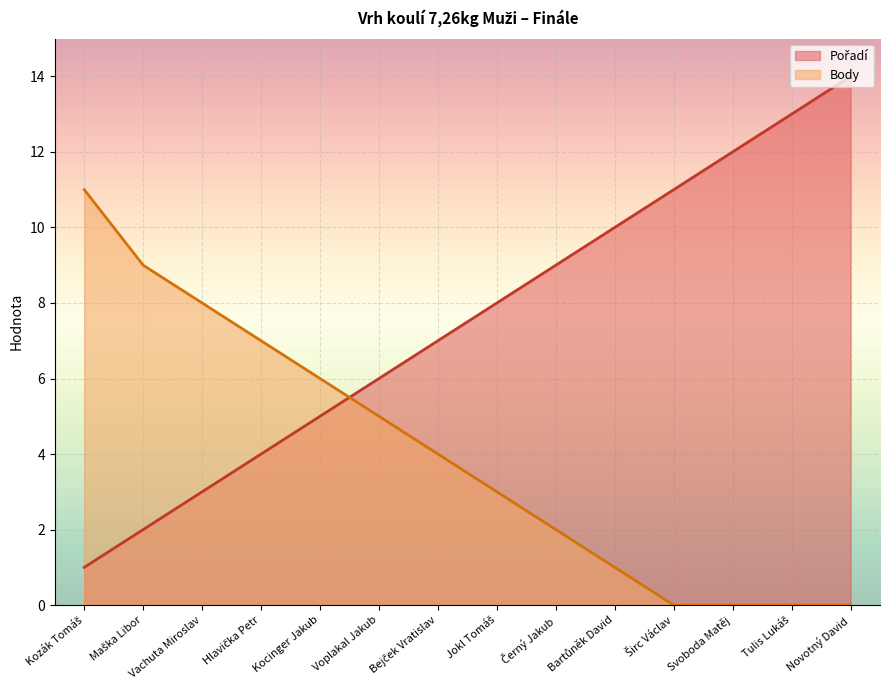

Between Maška Libor and Černý Jakub, which series saw the biggest shift?

Pořadí